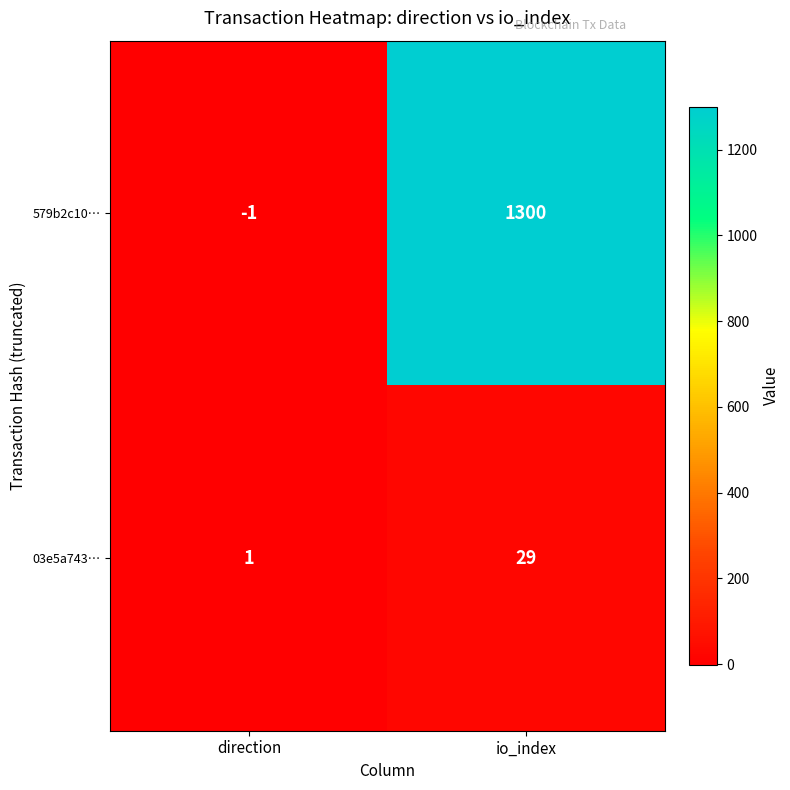

What value does the 579b2c10… series have at io_index, to the nearest 50?

1300